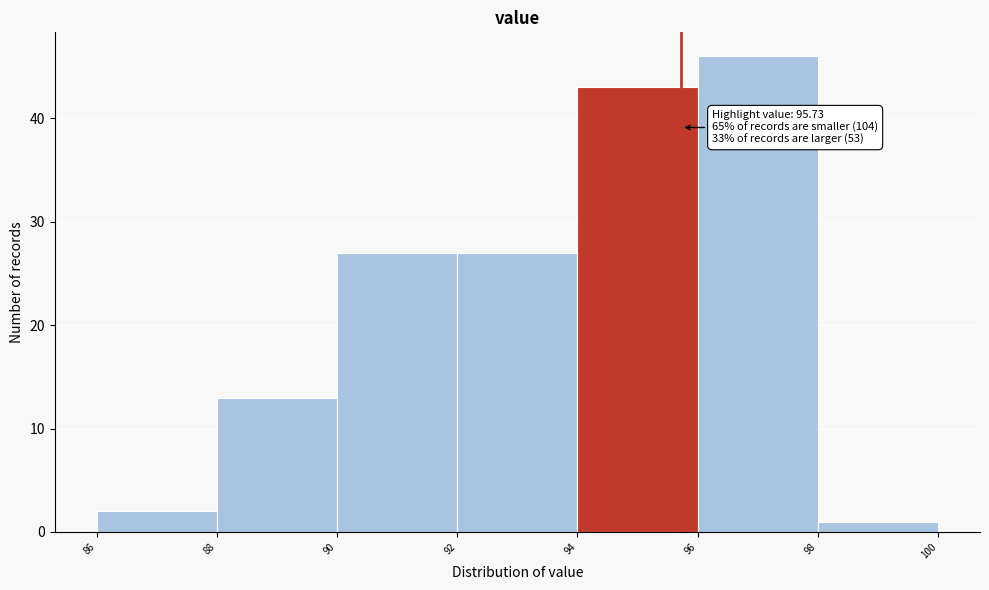

Over which range of the x-axis is the bar tallest?

96 to 98